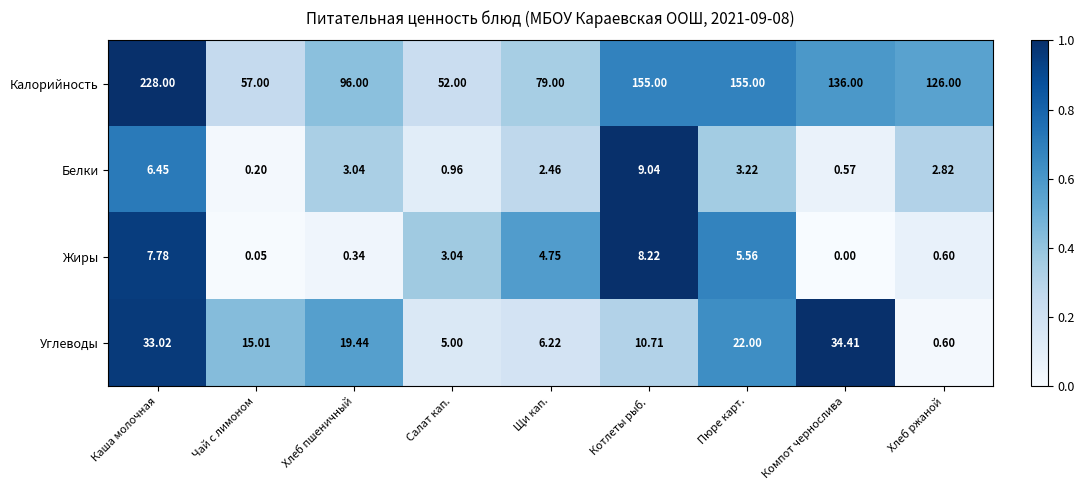

Where does the Жиры series first go above 3?

Каша молочная